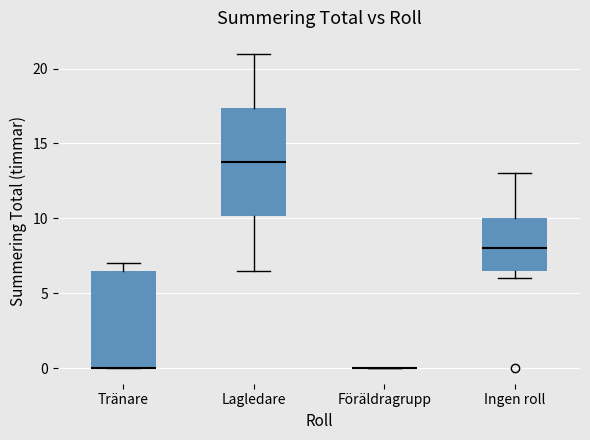

Where does the median line of the box for Ingen roll sit on the y-axis? The values are not printed on the chart, so give them approximately, as read against the axis.

8.0